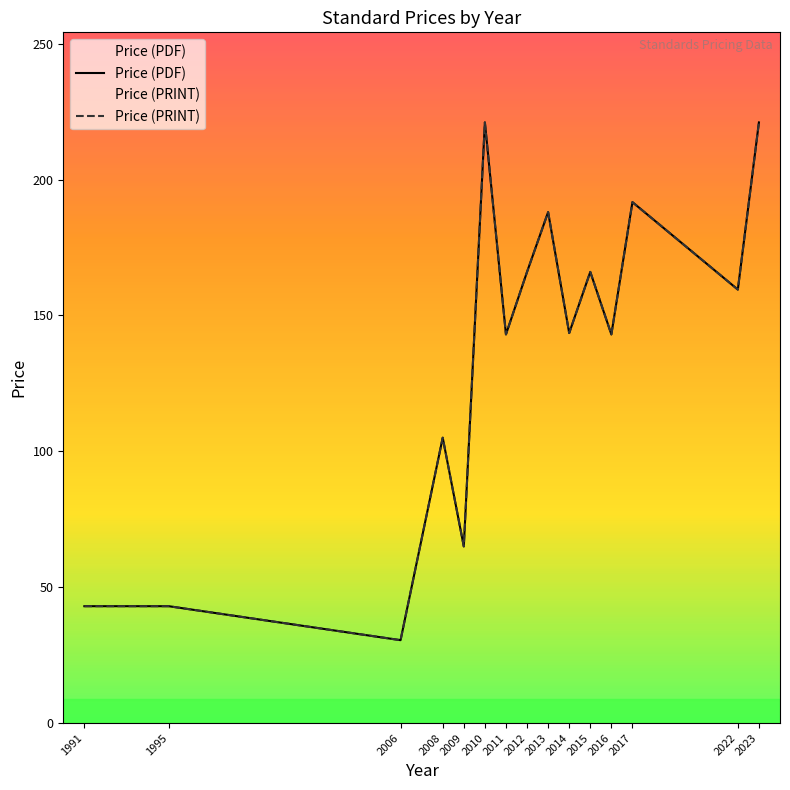

Between 2014 and 2016, which is larger?

2014